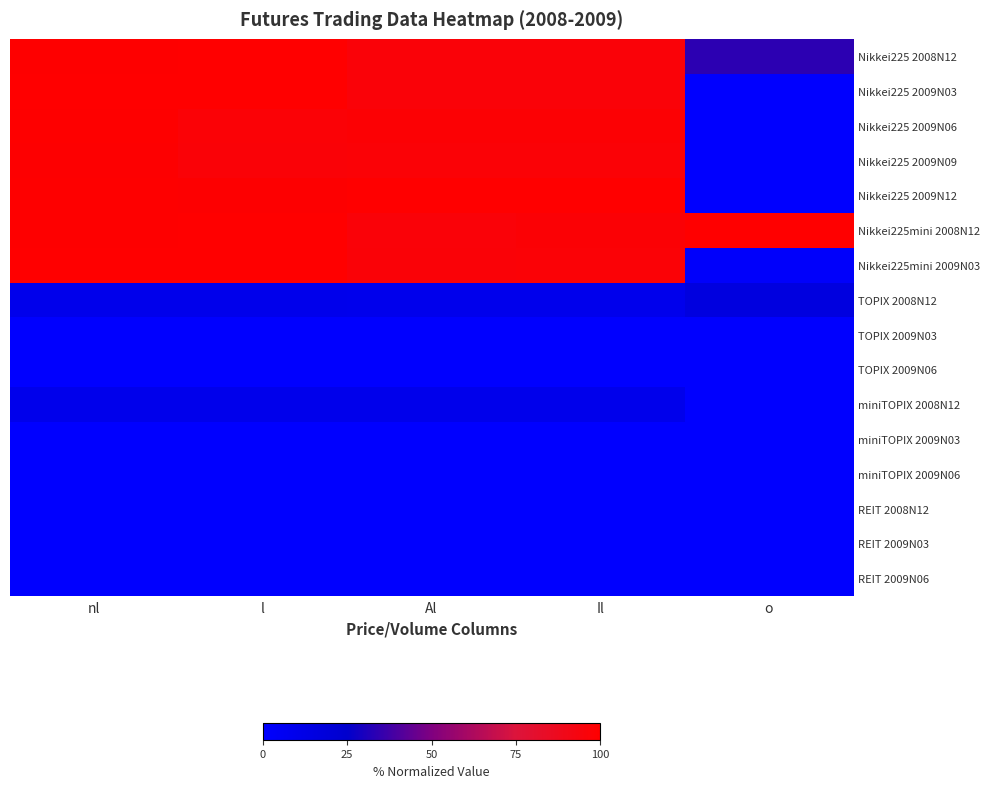

Which series has the largest total across all categories?

Nikkei225mini 2008N12